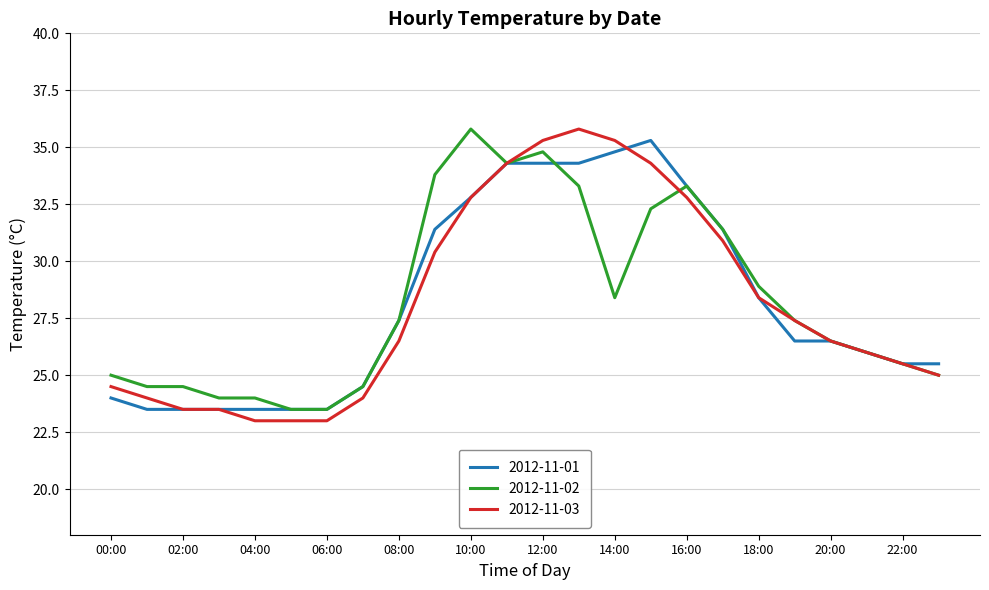

What is the minimum value shown in the chart?

23.0